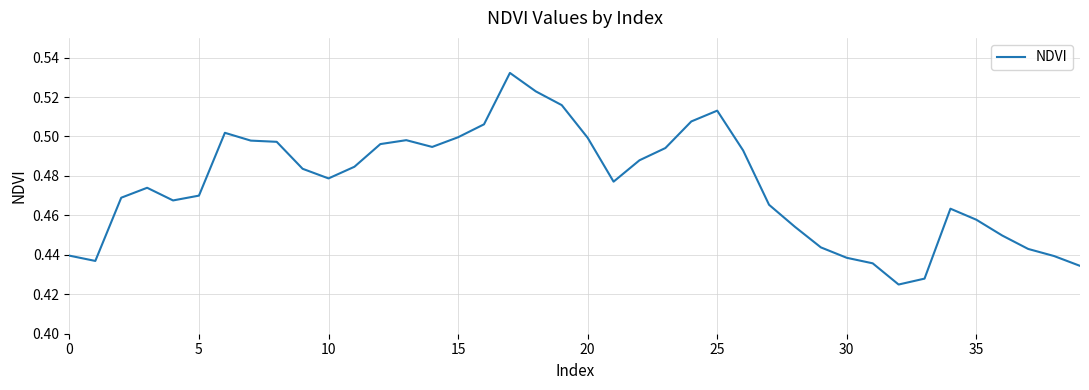

How many lines are shown in the chart?

1